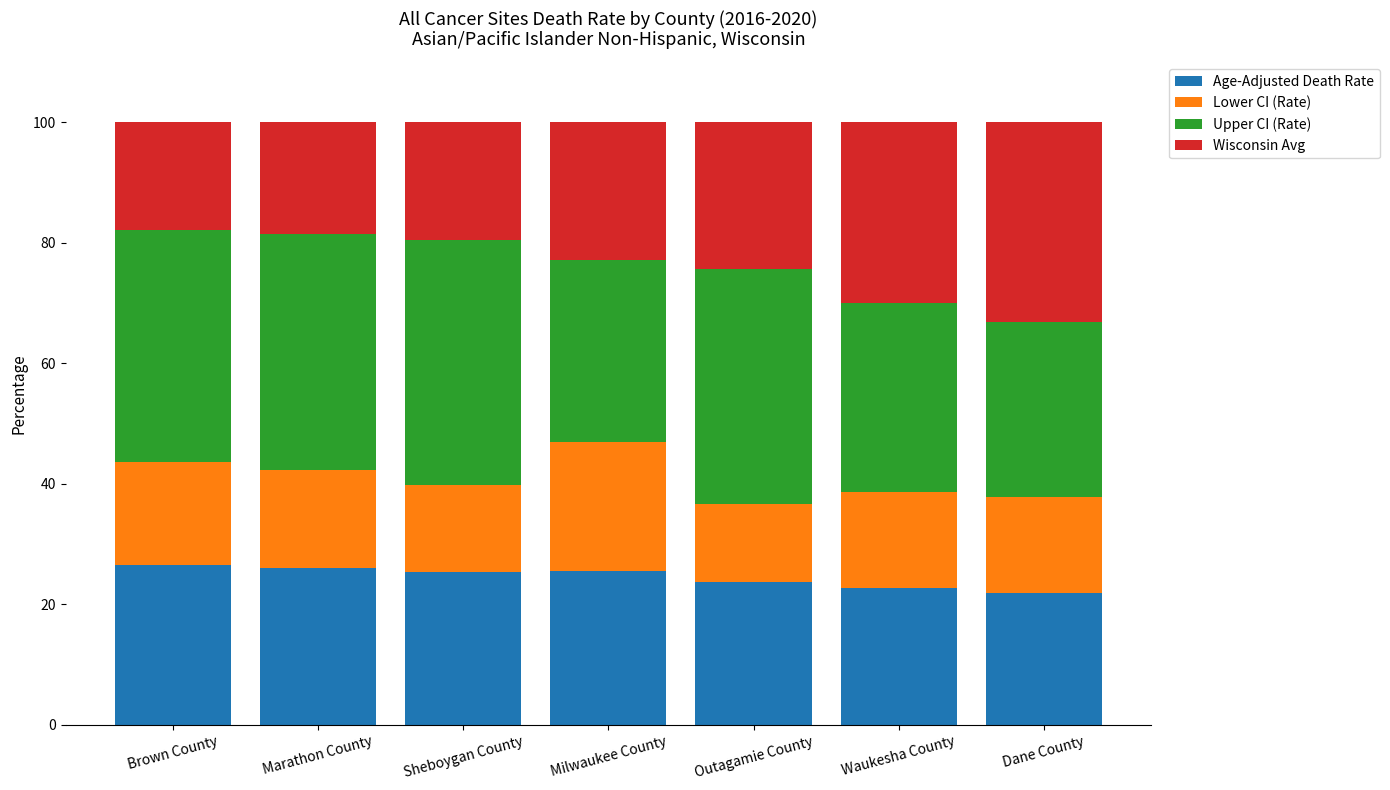

Are the bars horizontal?

No